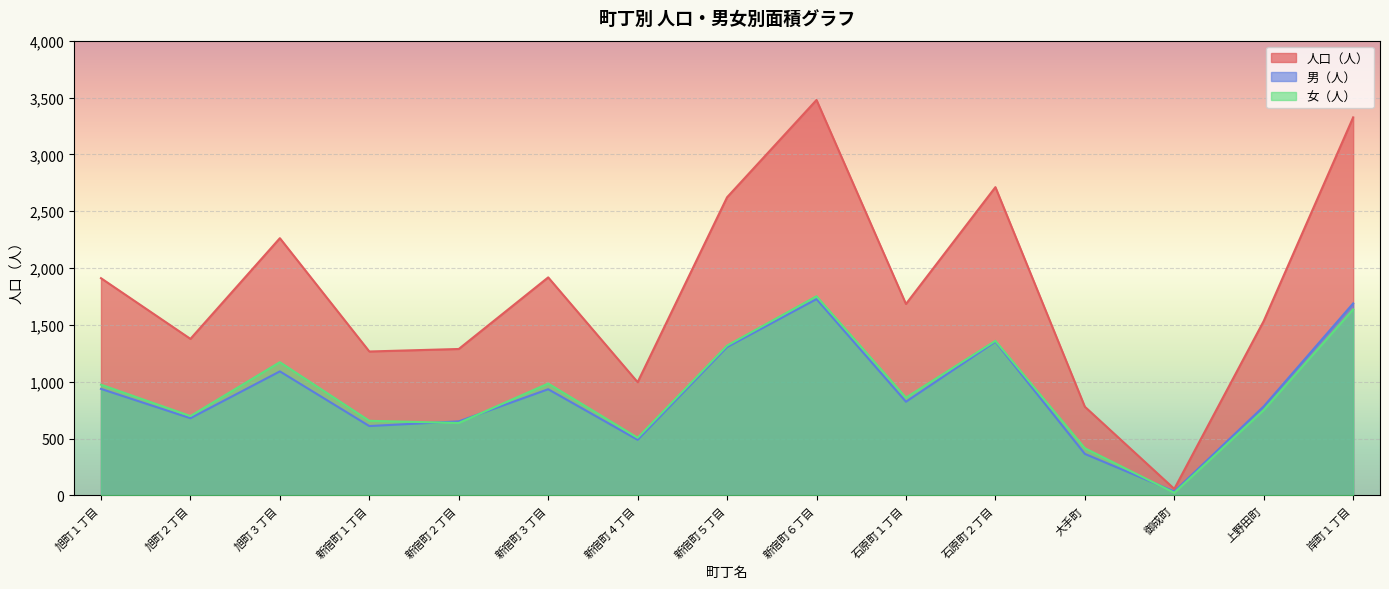

Rank the categories by 男（人） value from highest to lowest.

新宿町６丁目, 岸町１丁目, 石原町２丁目, 新宿町５丁目, 旭町３丁目, 旭町１丁目, 新宿町３丁目, 石原町１丁目, 上野田町, 旭町２丁目, 新宿町２丁目, 新宿町１丁目, 新宿町４丁目, 大手町, 御成町